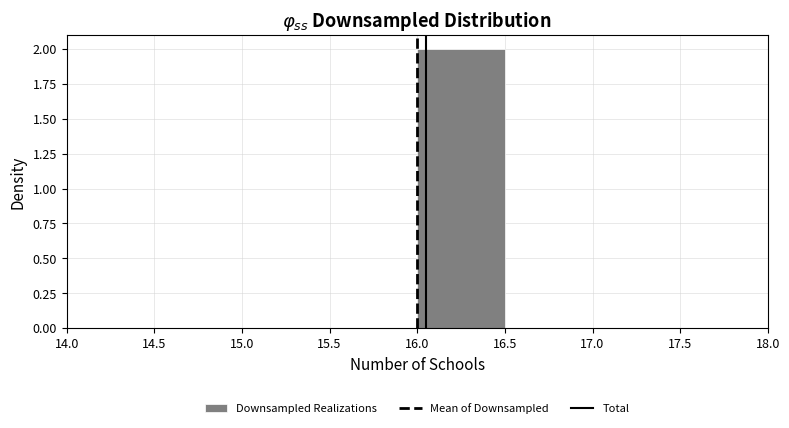

Over which range of the x-axis is the bar tallest?

16.0 to 16.5